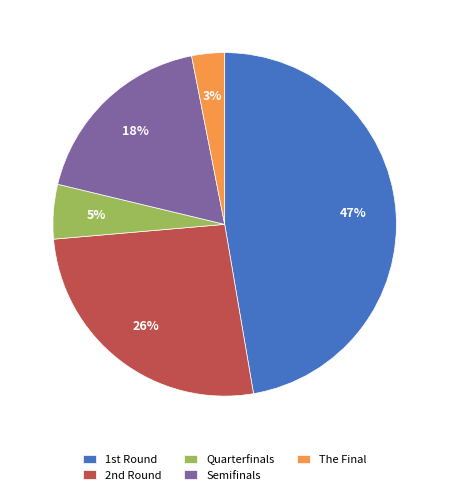

Rank the categories by value from highest to lowest.

1st Round, 2nd Round, Semifinals, Quarterfinals, The Final